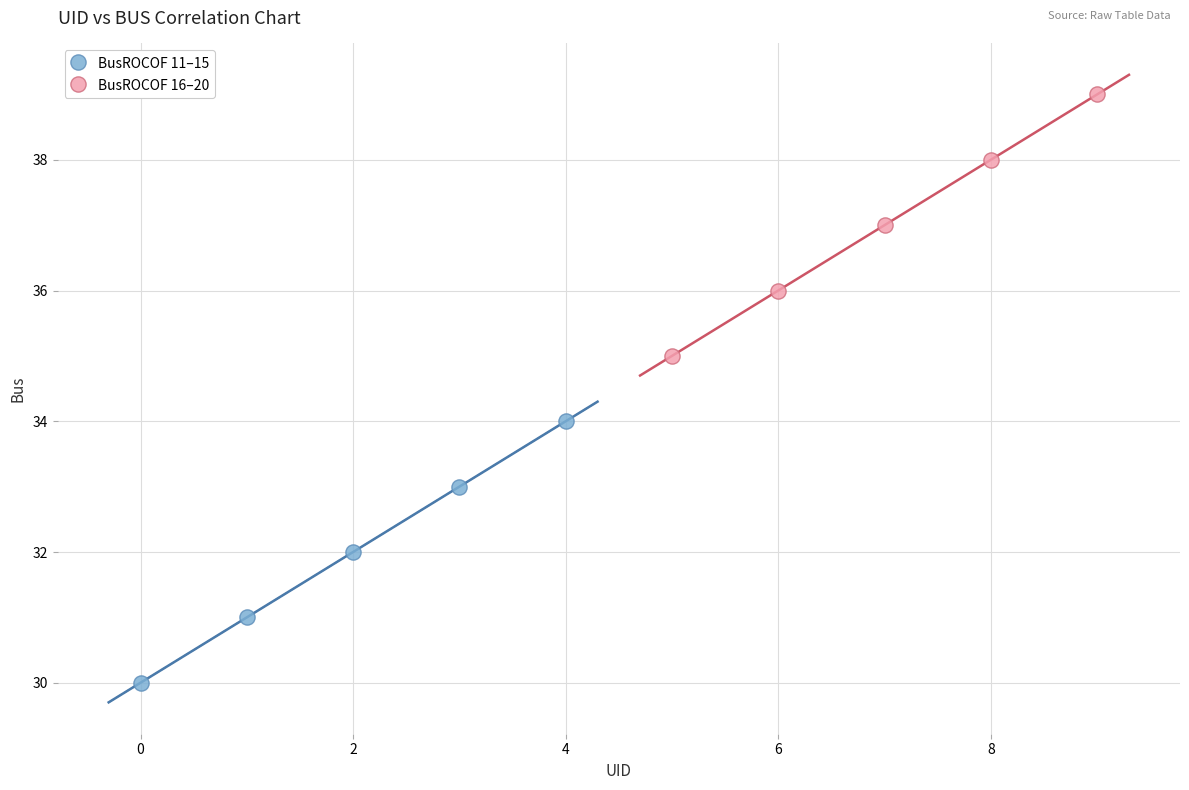

Which series contains the lowest Y value?

BusROCOF 11–15